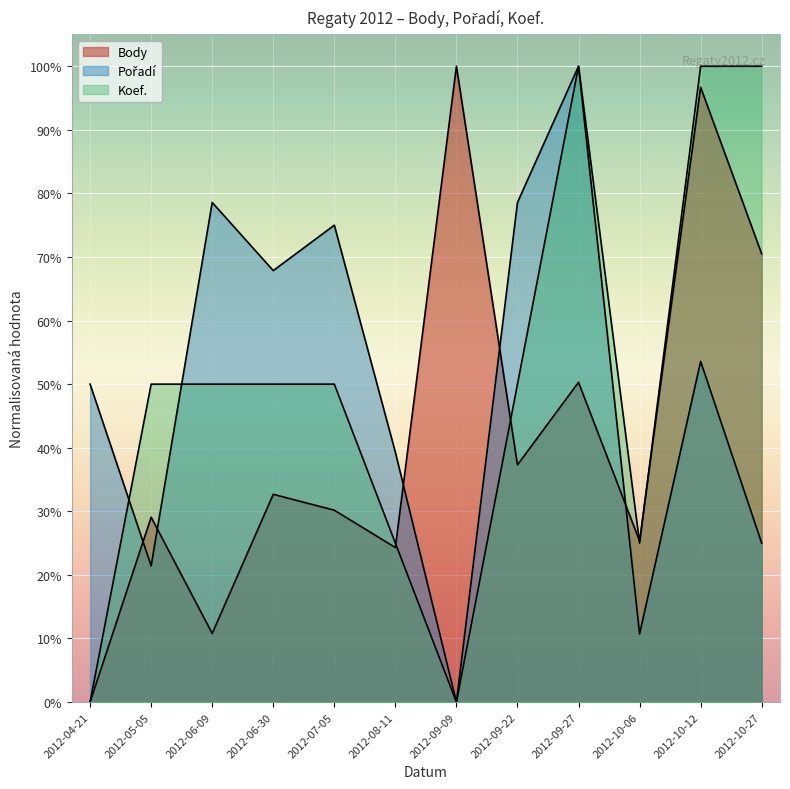

The Body series shows 24.1 at 2012-10-27. True or false?

False